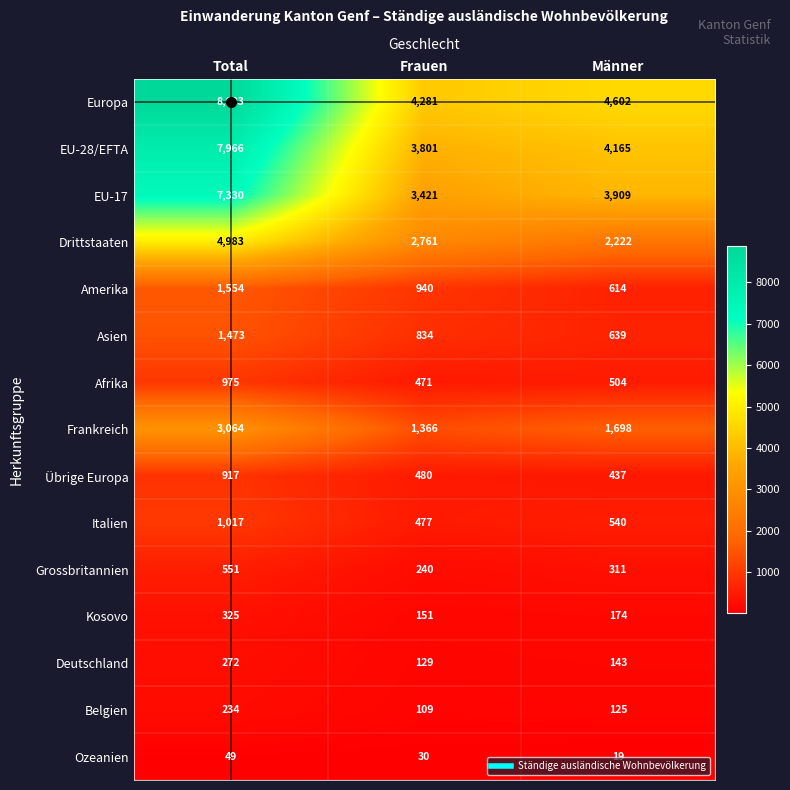

What is the smallest value displayed?

19